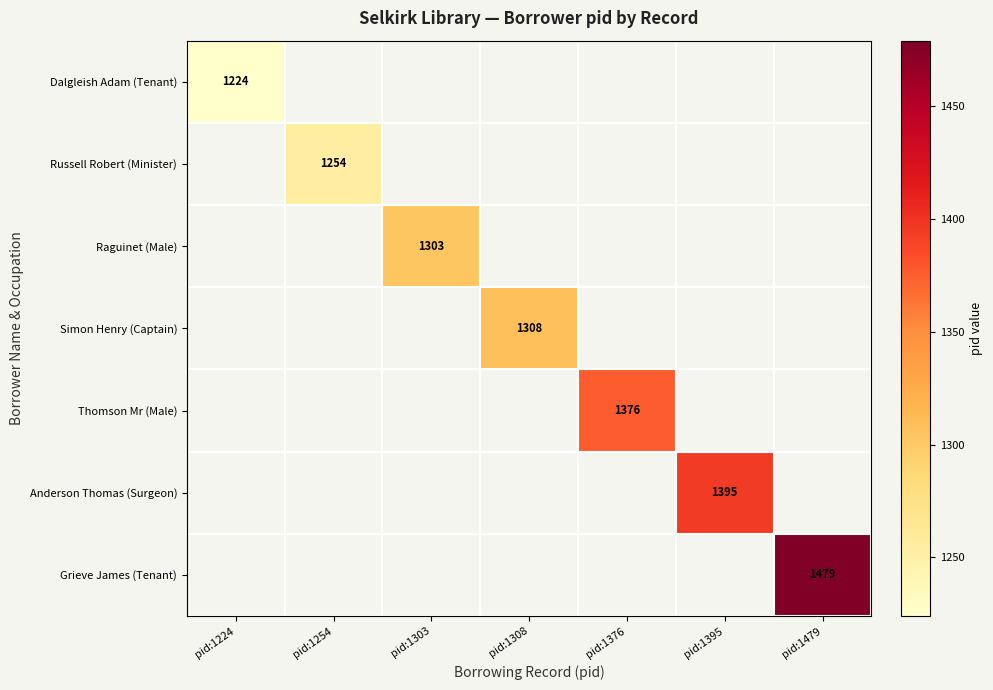

True or false: Simon Henry (Captain) has a value of 1308 at pid:1308.

True